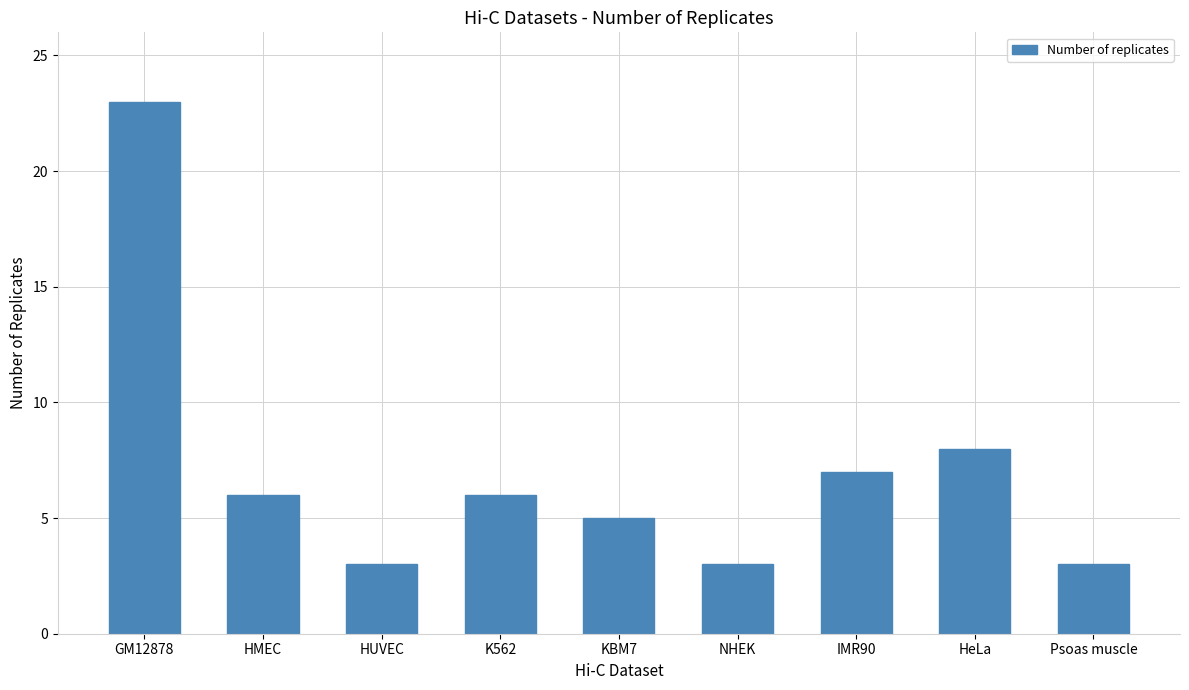

Reading right to left, list all the values displayed in this chart.

3	8	7	3	5	6	3	6	23